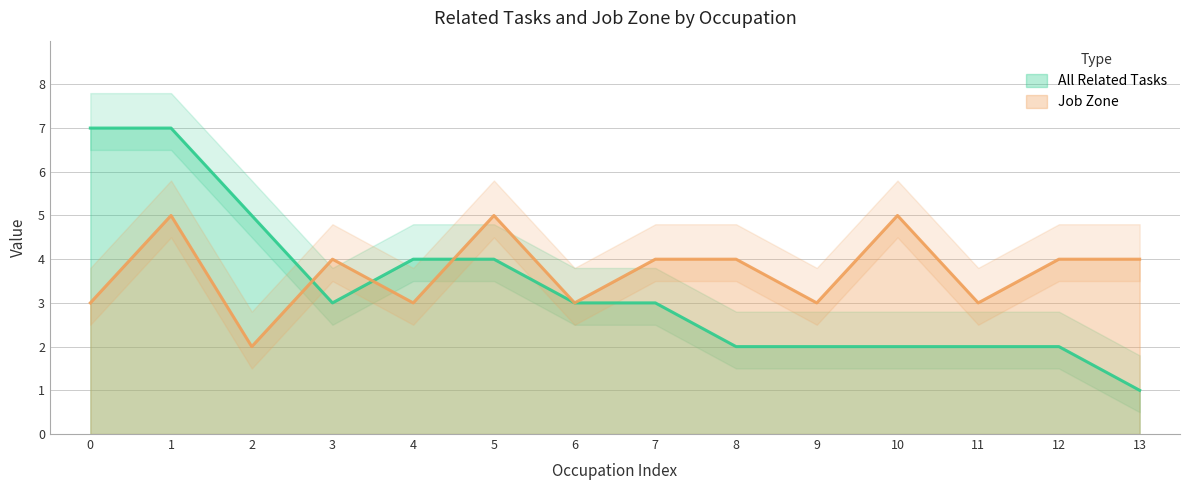

Does the chart have visible grid lines?

Yes